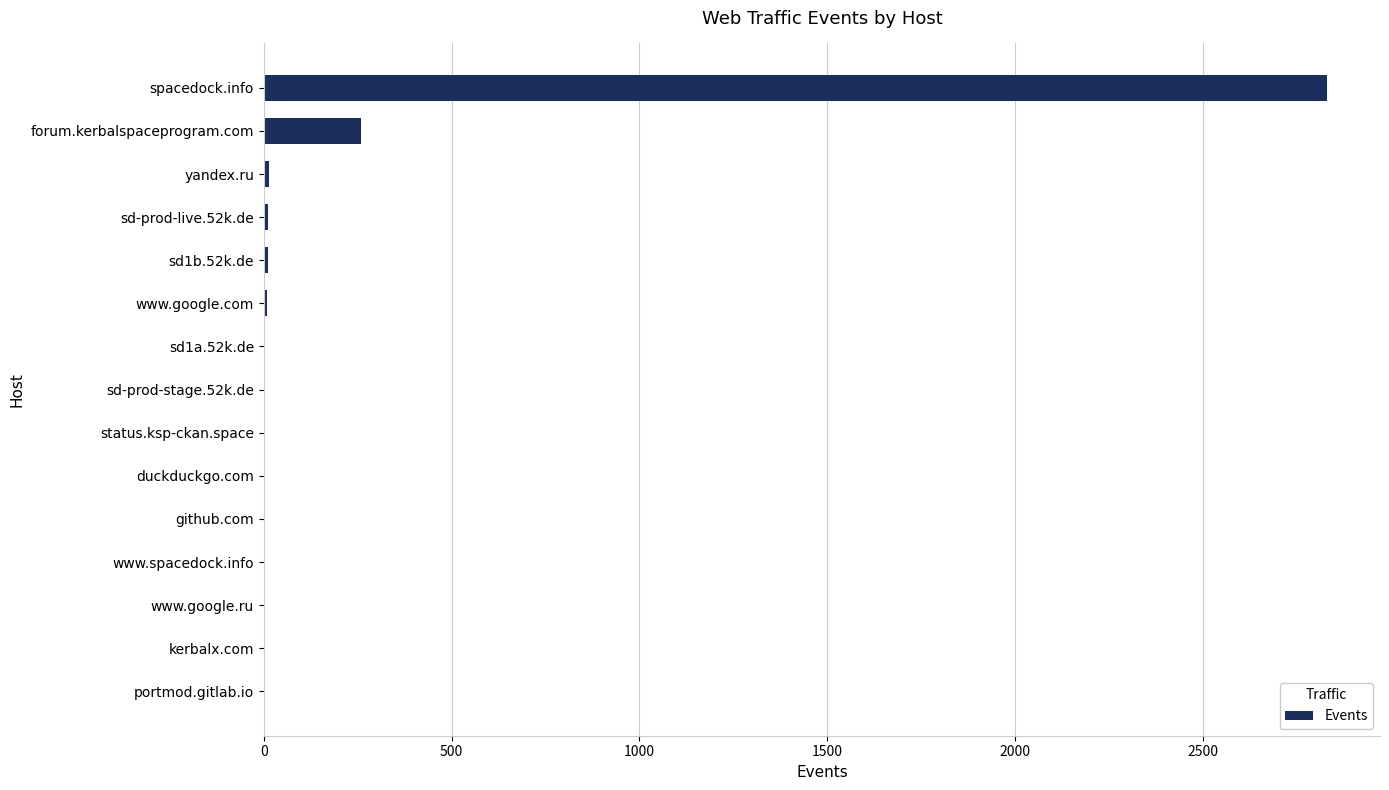

Where is the data nearest to the value 1416?

forum.kerbalspaceprogram.com